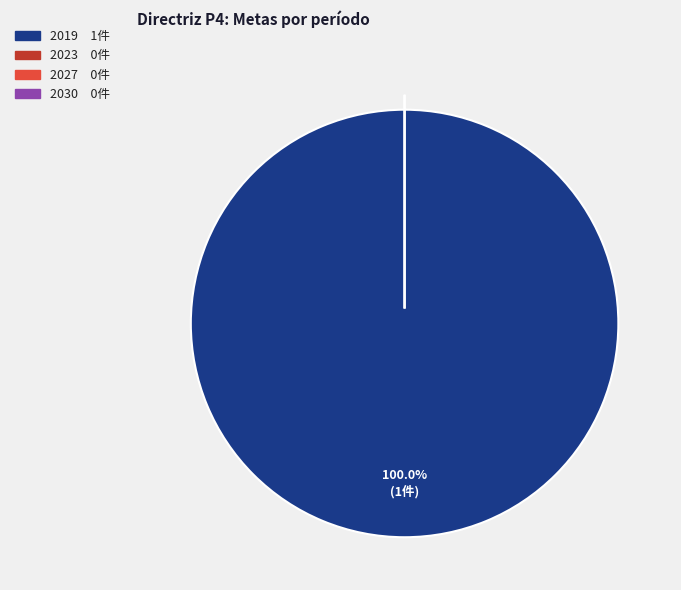

Rank the categories by value from lowest to highest.

2023, 2027, 2030, 2019